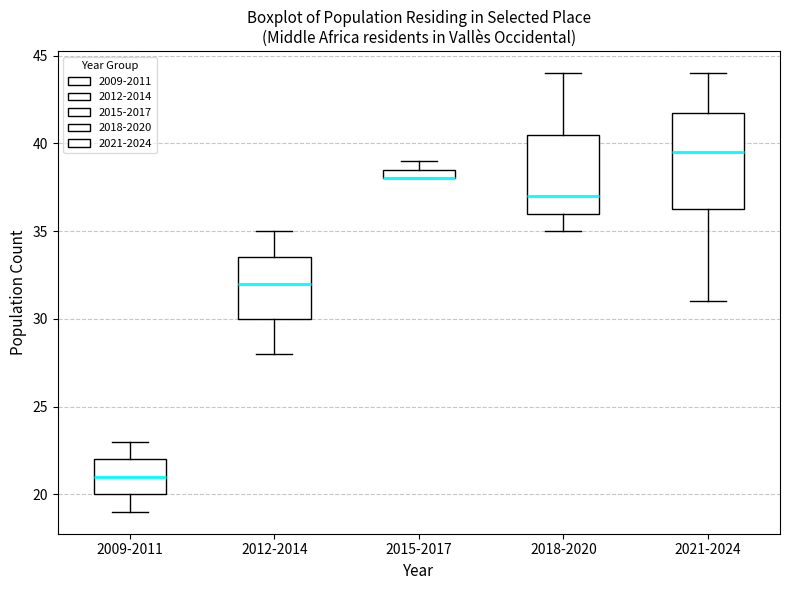

Where is the lower edge of the box for 2015-2017 on the y-axis? The values are not printed on the chart, so give them approximately, as read against the axis.

38.0